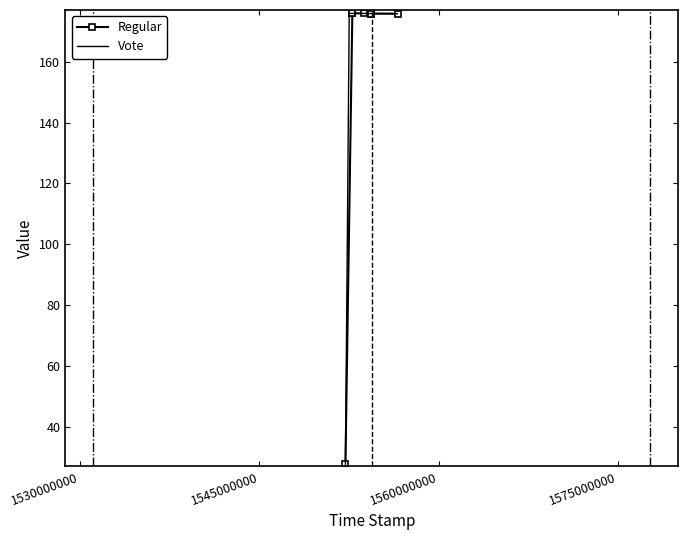

True or false: Regular and Vote intersect in this chart.

False